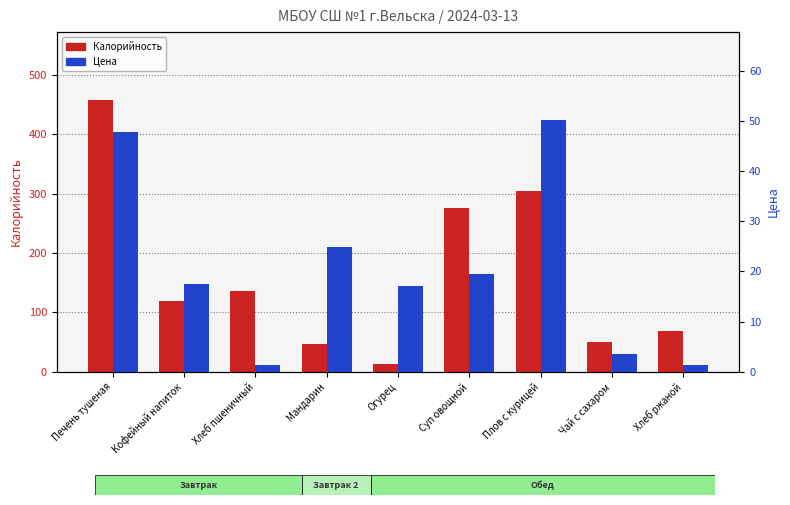

At how many categories does at least one series exceed 448?

1